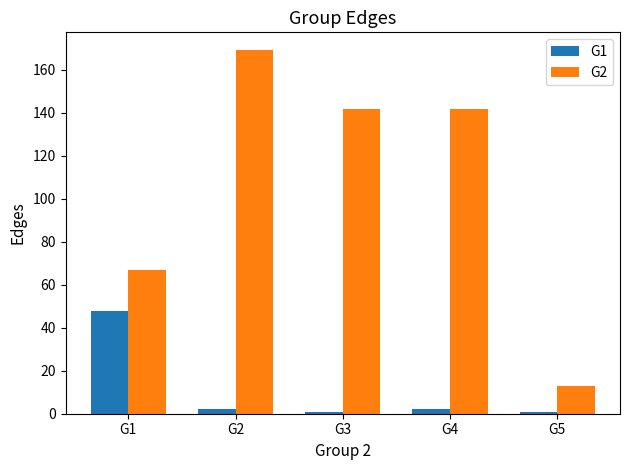

What are all the series names shown in the legend?

G1, G2